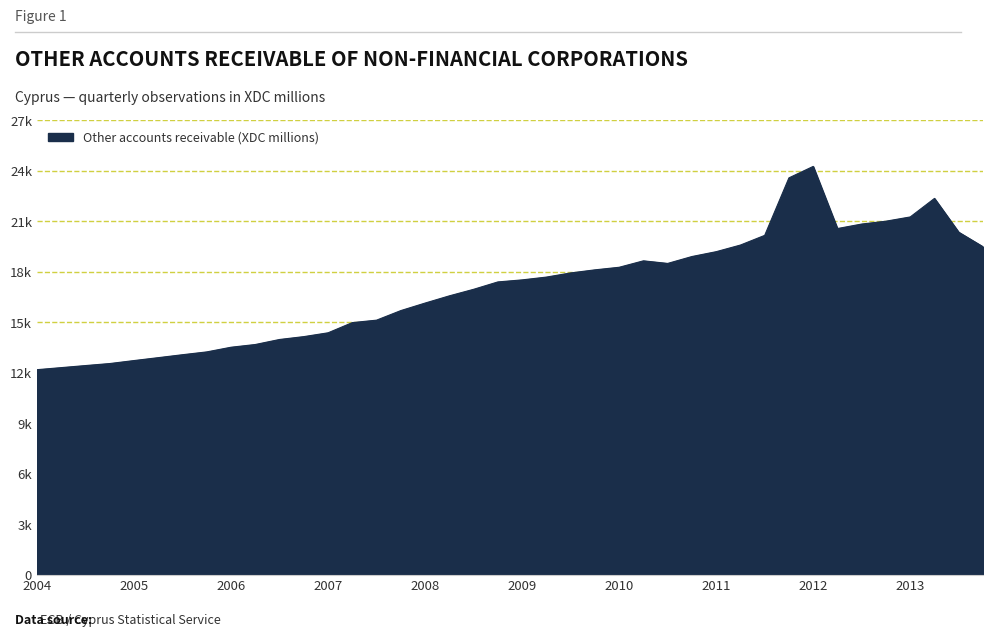

Rank the categories by value from highest to lowest.

2012-Q1, 2011-Q4, 2013-Q2, 2013-Q1, 2012-Q4, 2012-Q3, 2012-Q2, 2013-Q3, 2011-Q3, 2011-Q2, 2013-Q4, 2011-Q1, 2010-Q4, 2010-Q2, 2010-Q3, 2010-Q1, 2009-Q4, 2009-Q3, 2009-Q2, 2009-Q1, 2008-Q4, 2008-Q3, 2008-Q2, 2008-Q1, 2007-Q4, 2007-Q3, 2007-Q2, 2007-Q1, 2006-Q4, 2006-Q3, 2006-Q2, 2006-Q1, 2005-Q4, 2005-Q3, 2005-Q2, 2005-Q1, 2004-Q4, 2004-Q3, 2004-Q2, 2004-Q1